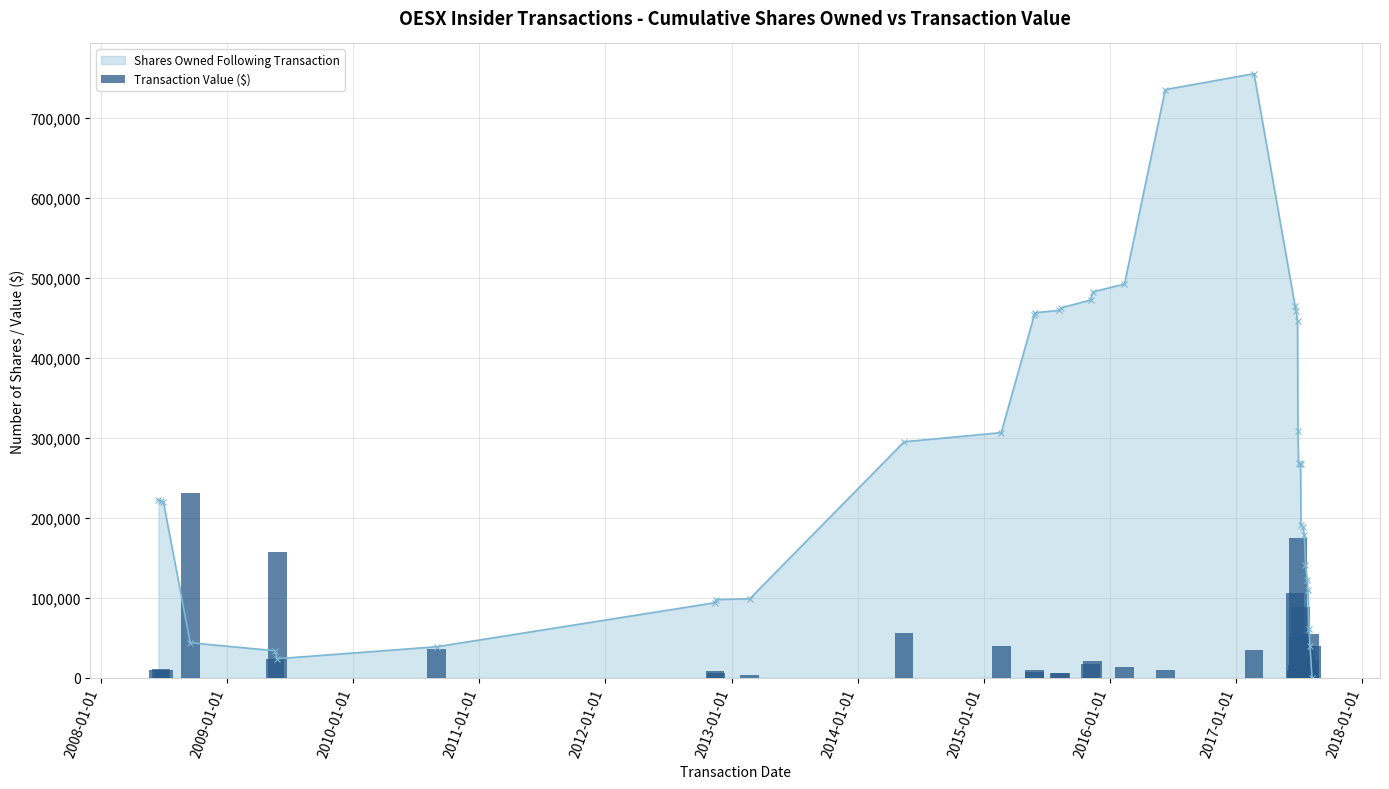

What is the maximum value for Shares Owned Following Transaction?

755629